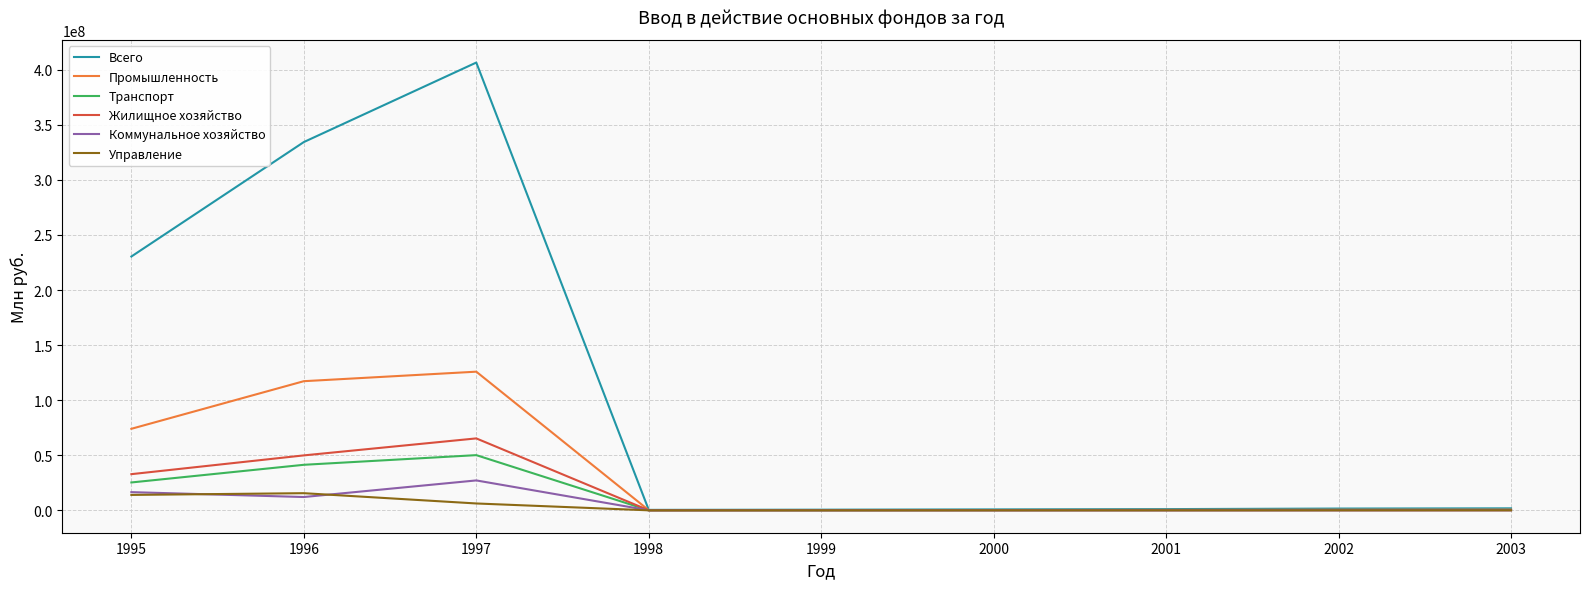

Is it true that Коммунальное хозяйство equals 16519418 at 1995?

True